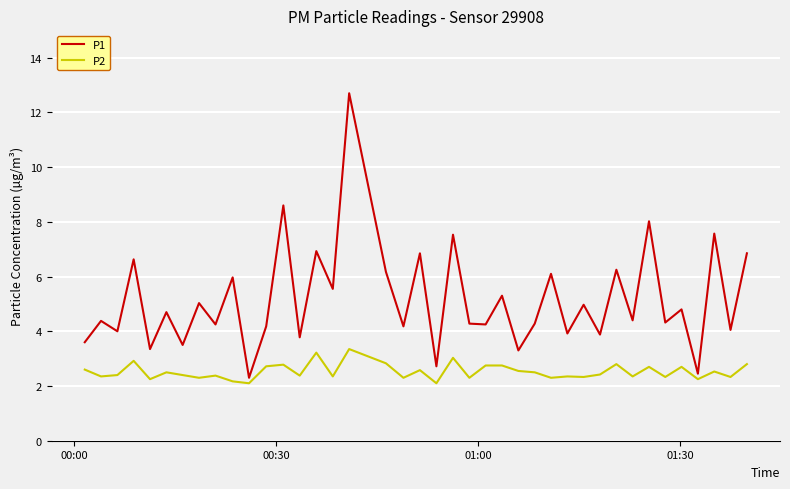

How many lines are shown in the chart?

2